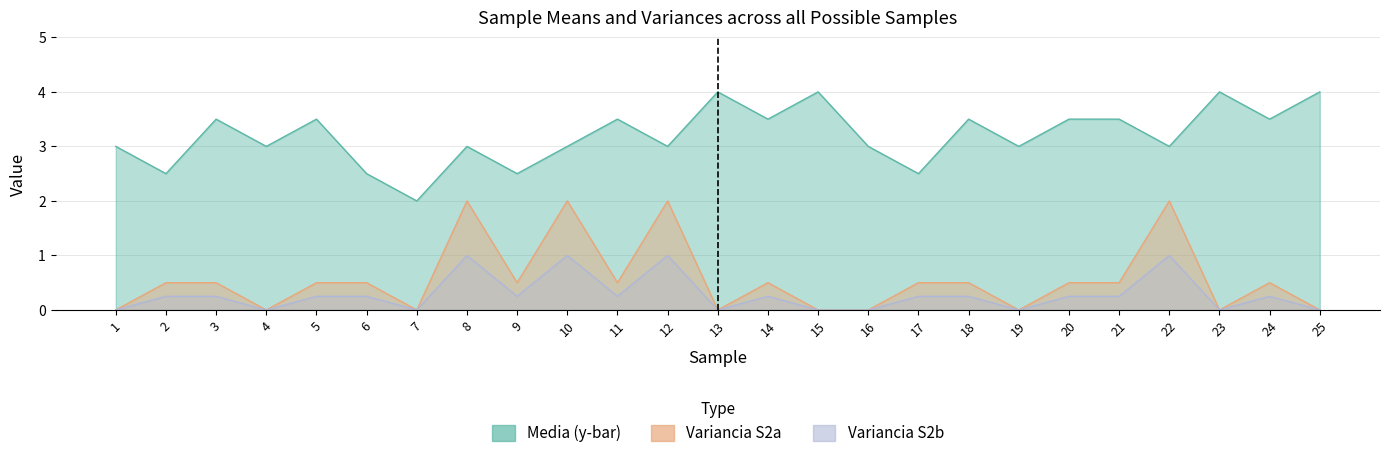

Where is the first local minimum for Media (y-bar)?

2